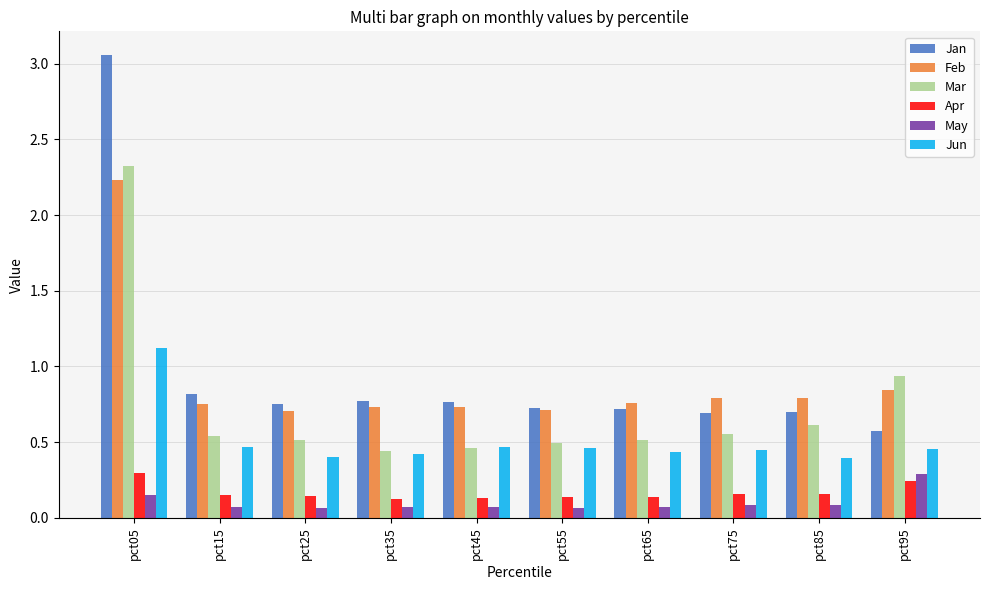

The May series shows 0.1 at pct75. True or false?

True